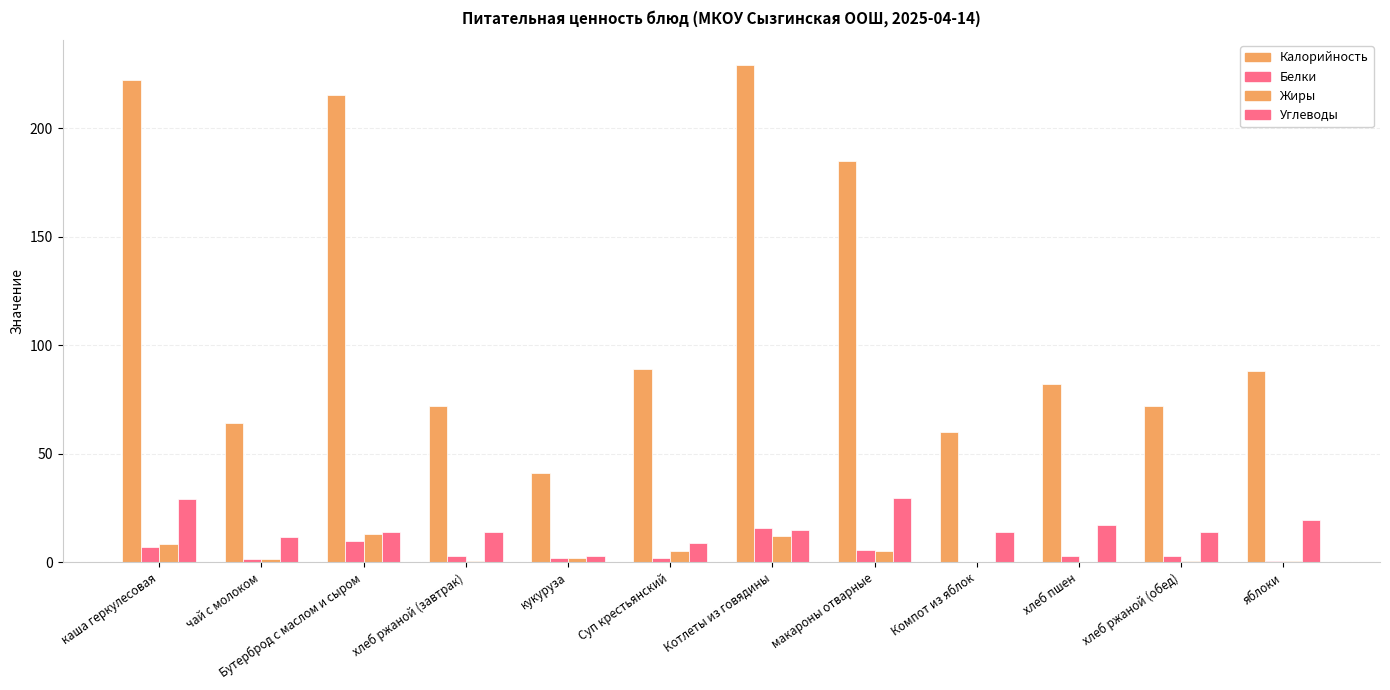

How many groups of bars are there?

12